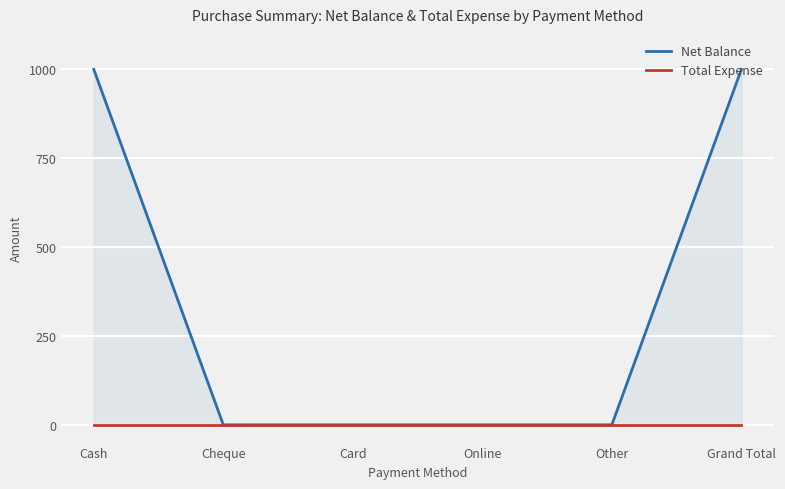

At which label does Net Balance reach its peak?

Cash